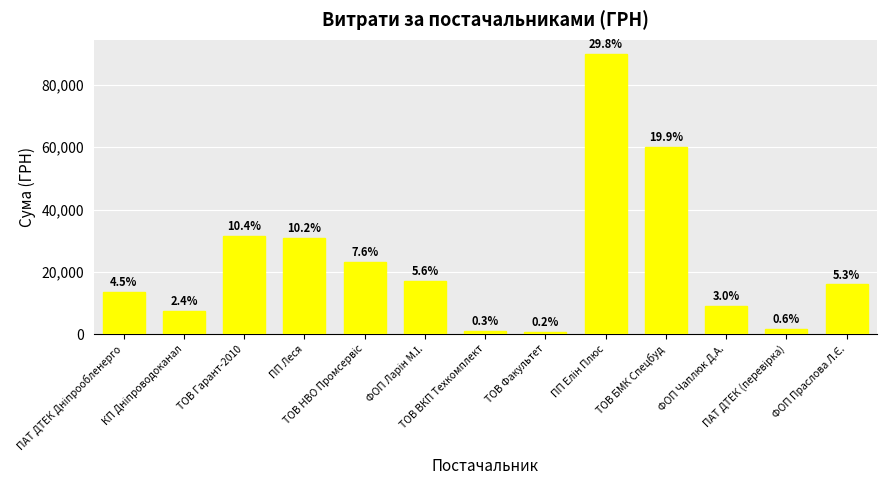

What is the sum of the values at ТОВ БМК Спецбуд and КП Дніпроводоканал?

67372.9